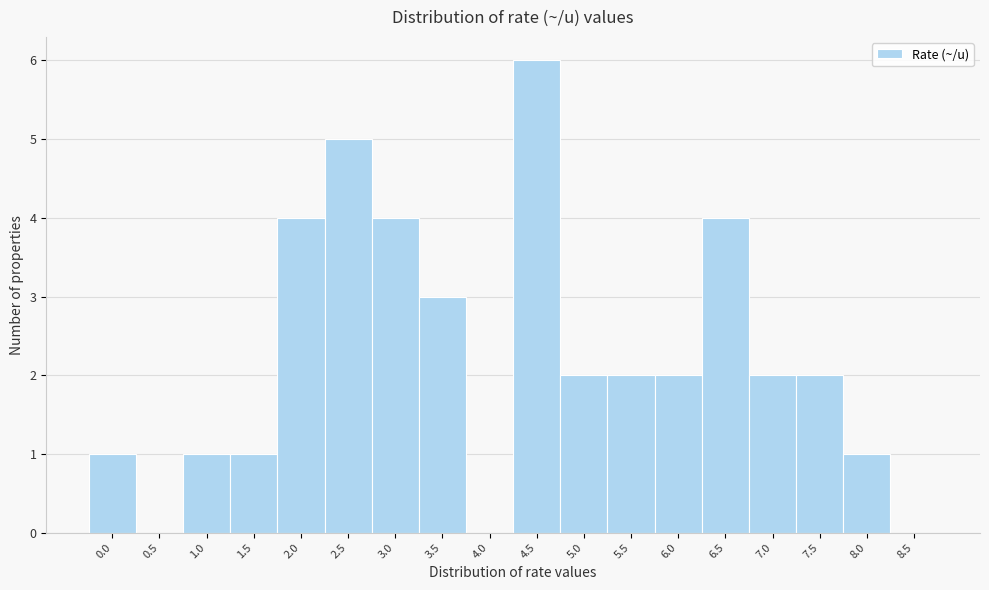

What is the sum of all values?

40